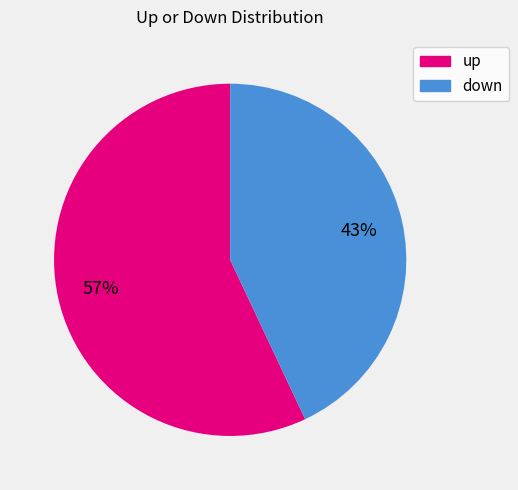

To the nearest percent, what is the difference between the up and down slice percentages?

14%